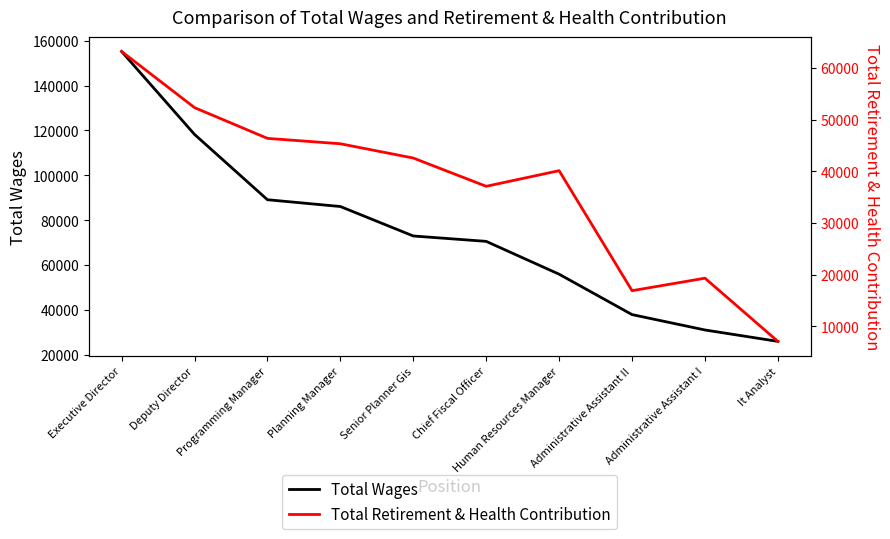

Which series has the largest range (max minus min)?

Total Wages